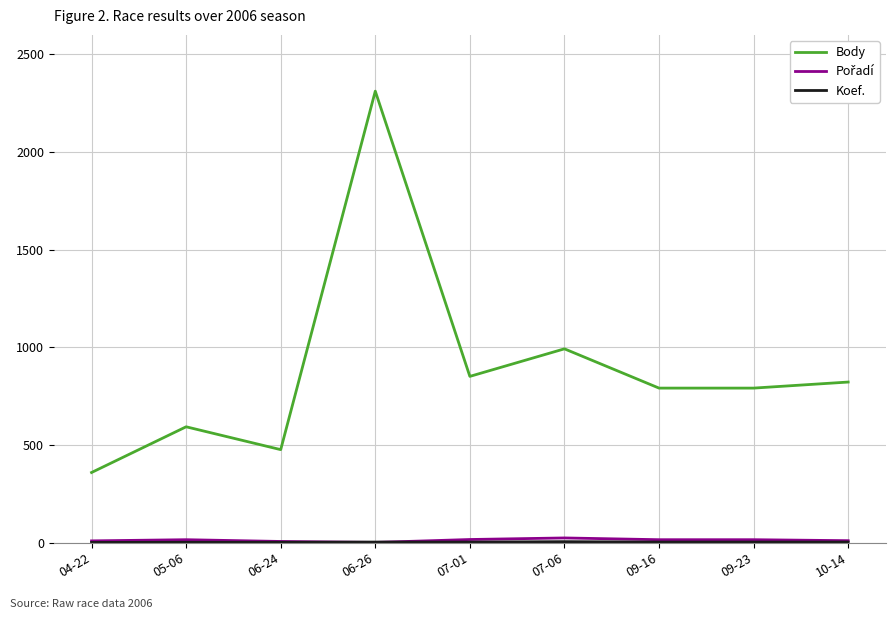

Which series has the largest total across all categories?

Body